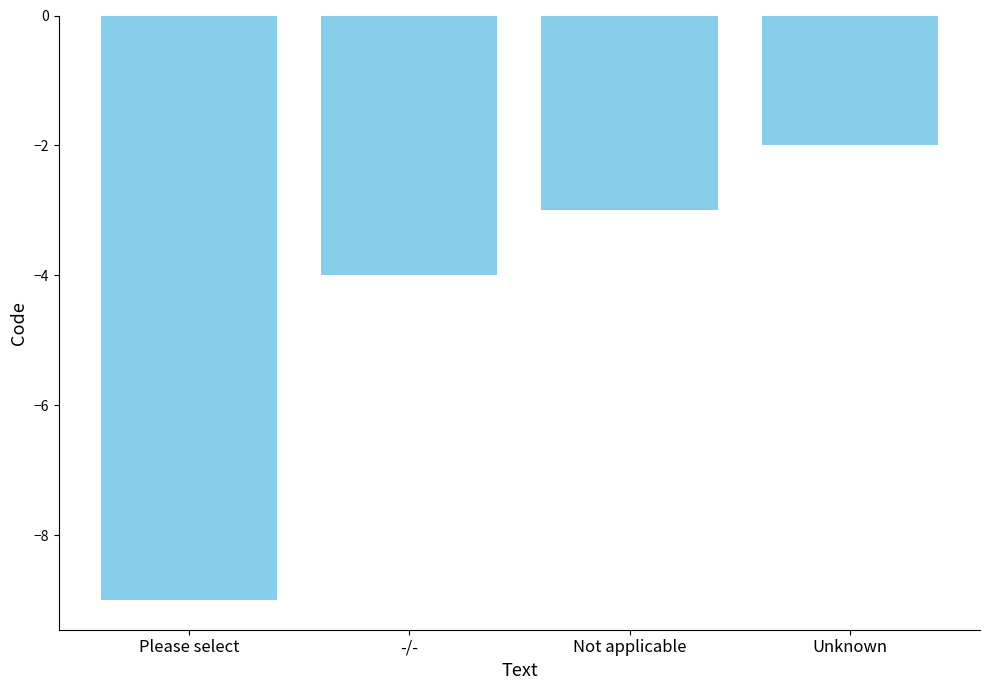

Count the values in the range -4 to -2.

3